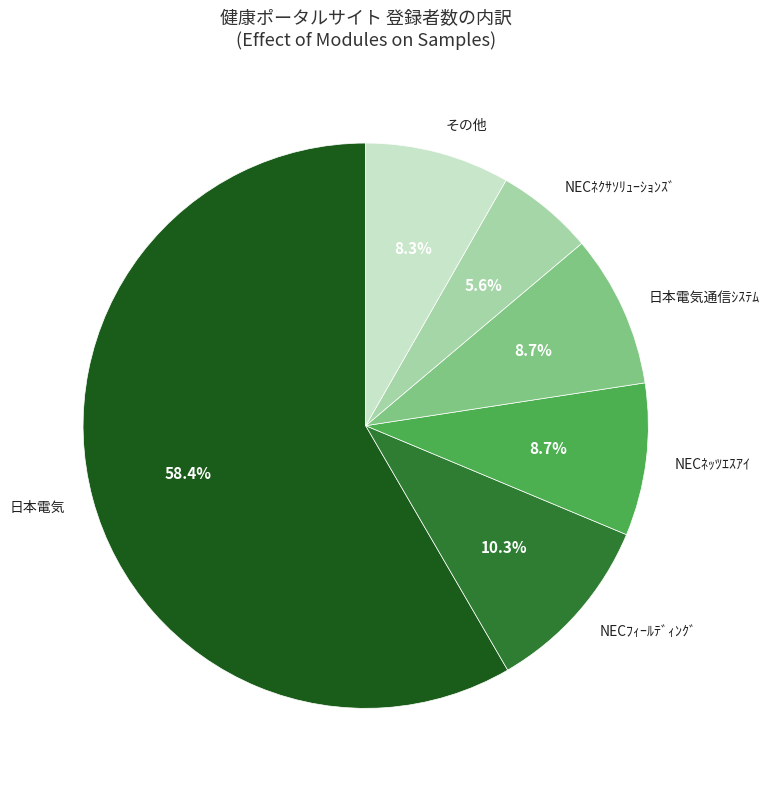

Which category has the biggest portion of the pie?

日本電気